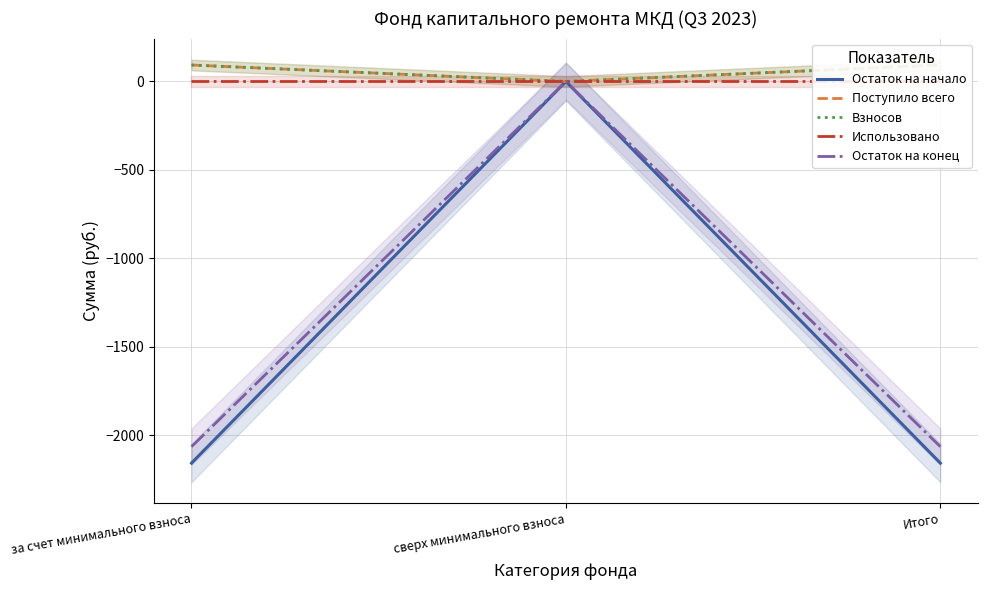

Between сверх минимального взноса and за счет минимального взноса, which is larger?

сверх минимального взноса